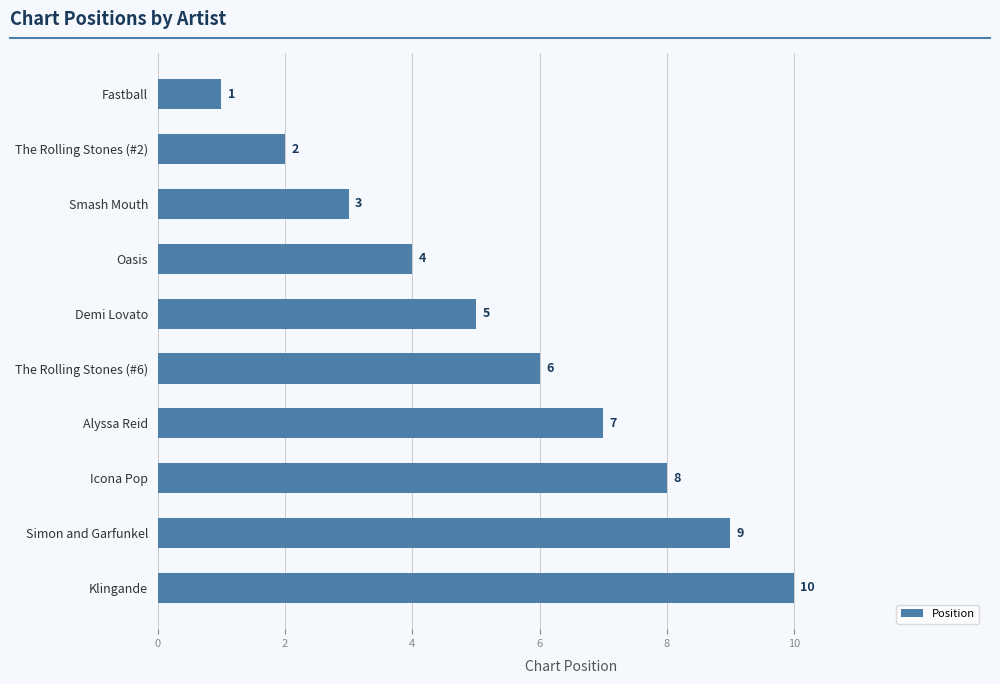

How many categories are shown in the chart?

10